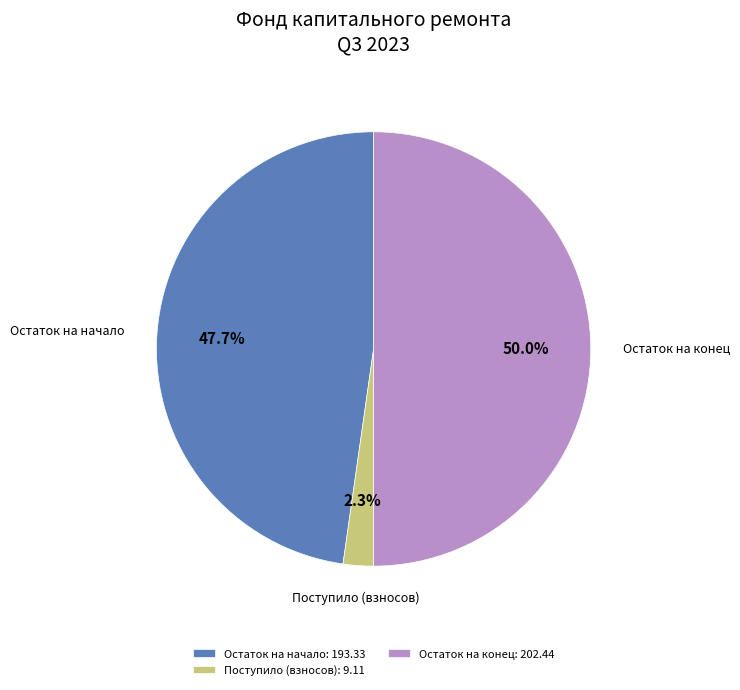

How many slices are in this pie chart?

3